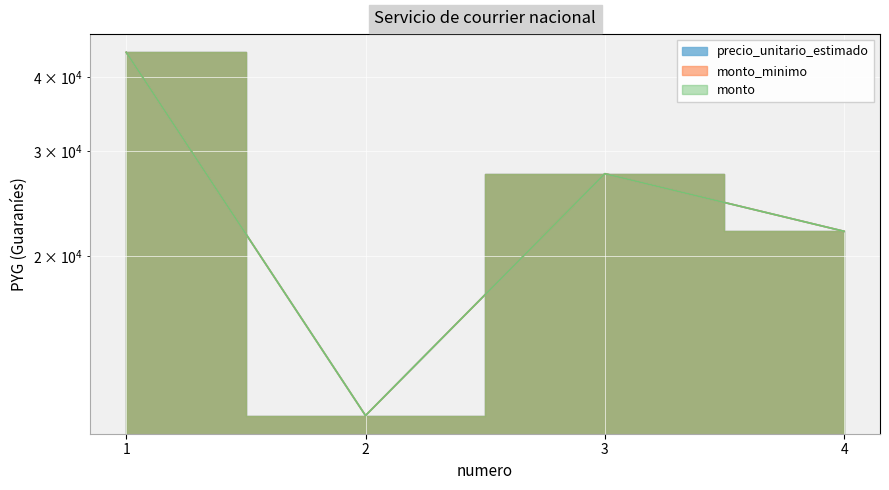

In precio_unitario_estimado, how many points are lower than both neighbors (excluding endpoints)?

1